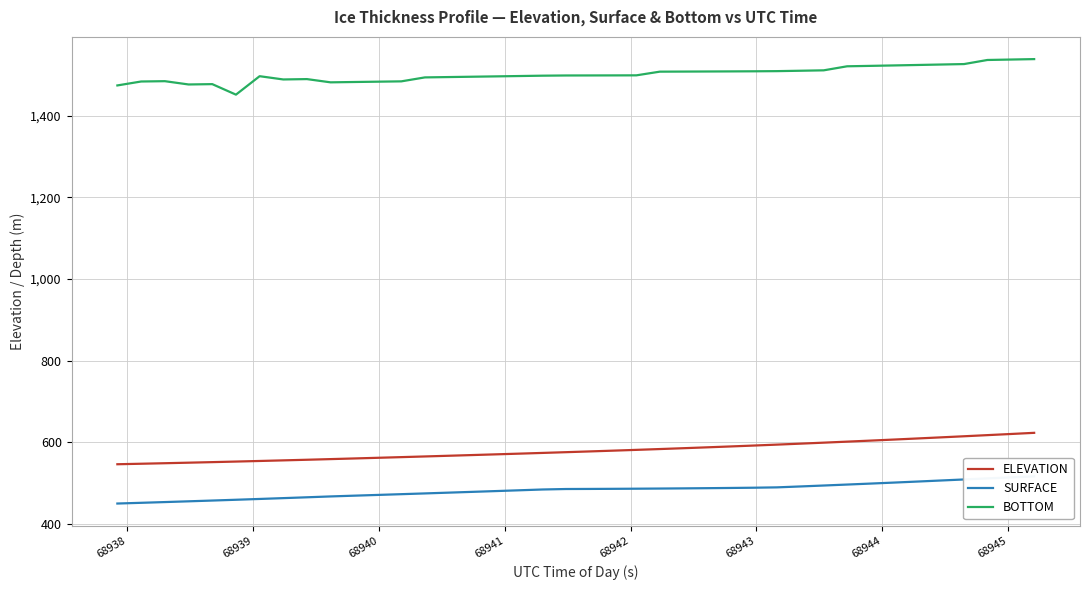

Reading left to right, transcribe all the data shown in this chart.

ELEVATION: 545.8	547.0	548.3	549.6	551.0	552.4	553.8	555.3	556.8	558.4	560.0	561.6	563.2	564.9	566.6	568.3	570.0	571.8	573.5	575.4	577.2	579.1	581.0	583.0	585.1	587.2	589.4	591.6	593.9	596.3	598.7	601.2	603.7	606.3	609.0	611.7	614.4	617.2	620.0	622.8
SURFACE: 449.4	451.2	453.0	454.9	456.8	458.7	460.7	462.7	464.7	466.9	468.7	470.5	472.4	474.2	476.1	478.0	480.0	481.9	483.9	485.0	485.2	485.5	485.8	486.2	486.6	487.1	487.6	488.2	489.1	491.3	493.6	496.0	498.4	500.8	503.3	505.9	508.5	511.1	513.6	516.0
BOTTOM: 1474.7	1484.4	1485.2	1477.1	1477.9	1452.2	1497.4	1489.4	1490.3	1482.3	1483.2	1484.0	1484.8	1494.4	1495.3	1496.1	1496.9	1497.8	1498.7	1499.2	1499.2	1499.4	1499.5	1508.5	1508.7	1508.9	1509.2	1509.4	1509.8	1510.8	1511.8	1521.7	1522.7	1523.8	1524.9	1526.0	1527.1	1537.2	1538.2	1539.3